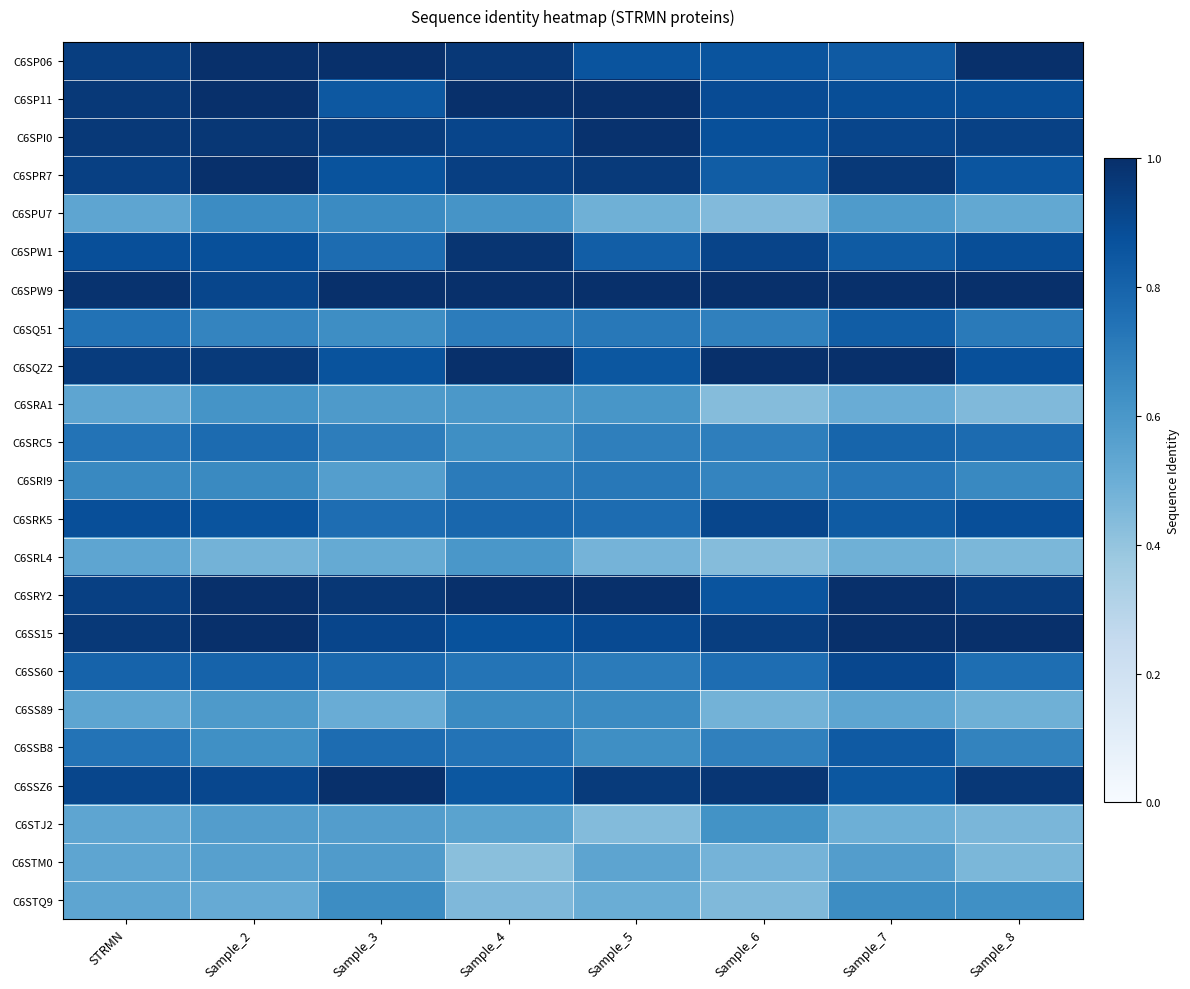

What is the smallest value displayed?

0.4